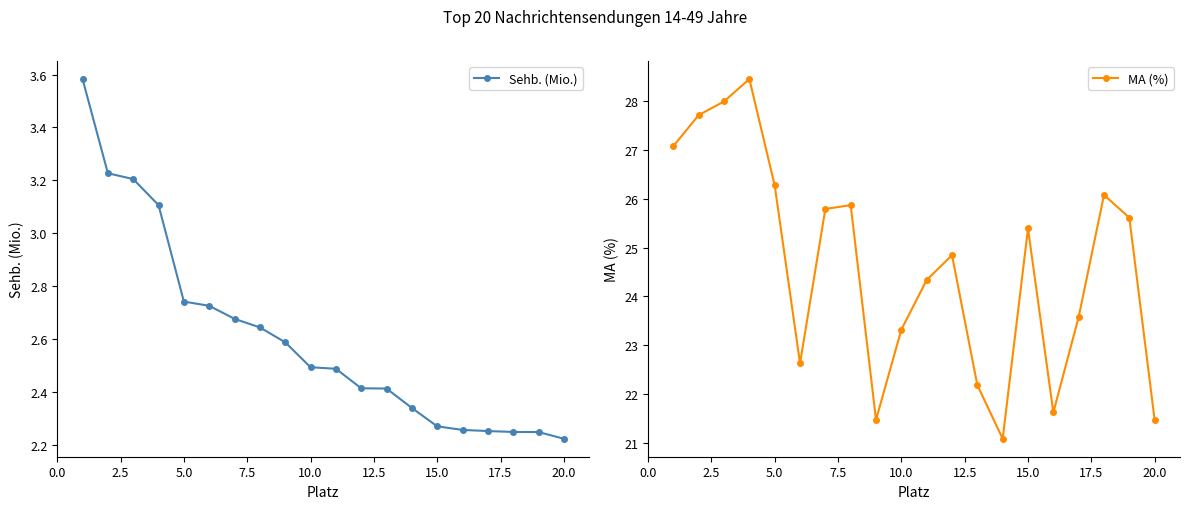

True or false: MA (%) has a value of 37.3 at 20.0.

False